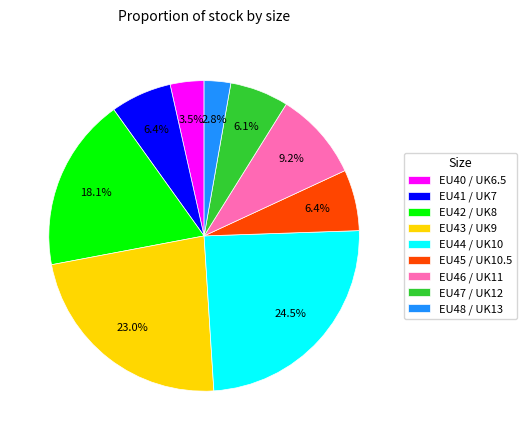

Approximately how many times larger is the value at EU40 / UK6.5 compared to EU46 / UK11?

0.4